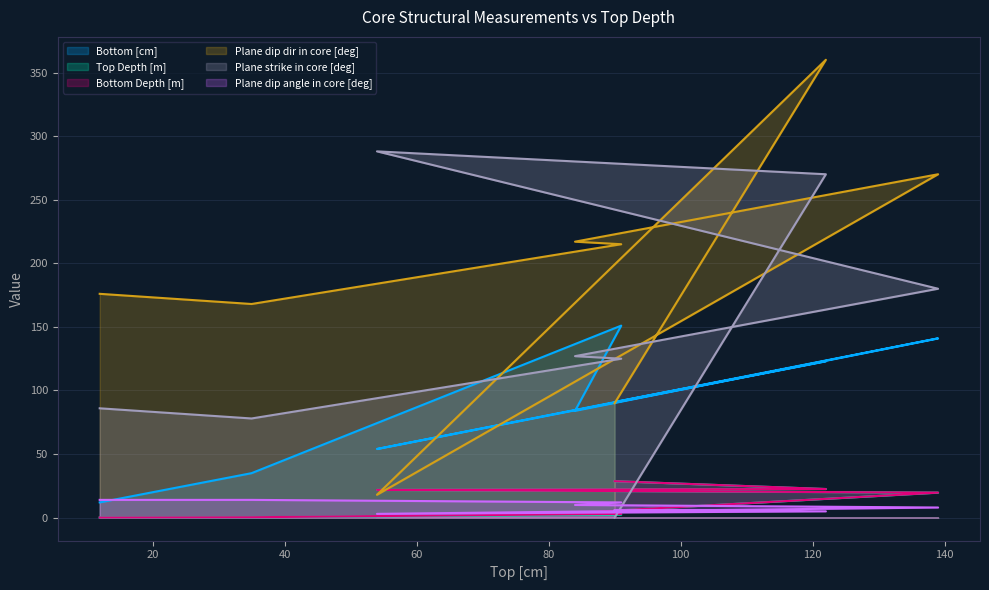

What is the sum of the Plane dip dir in core [deg] values at 35 and 122?

528.0